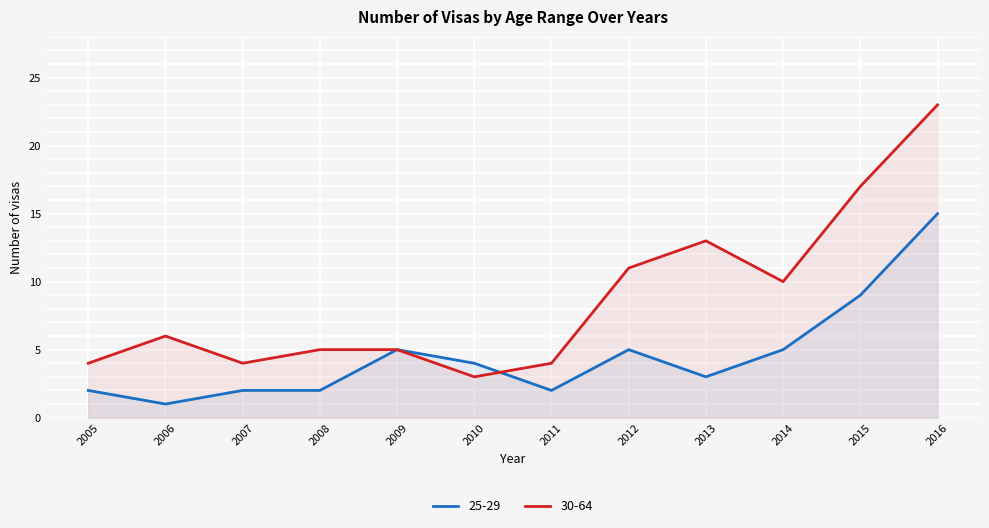

List the series in order of their peak value, highest first.

30-64, 25-29